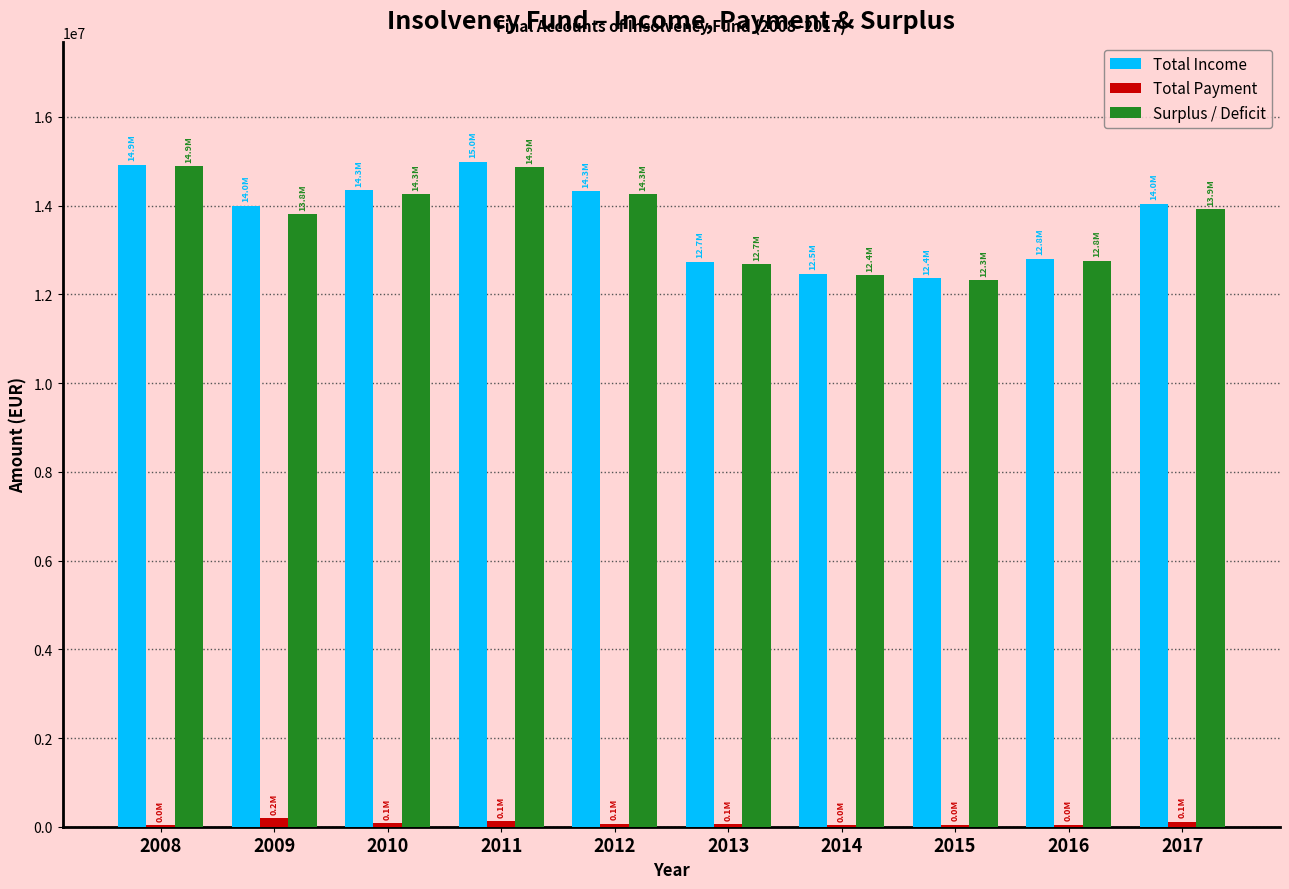

The value of Total Payment at 2015 is 41517.0. True or false?

True